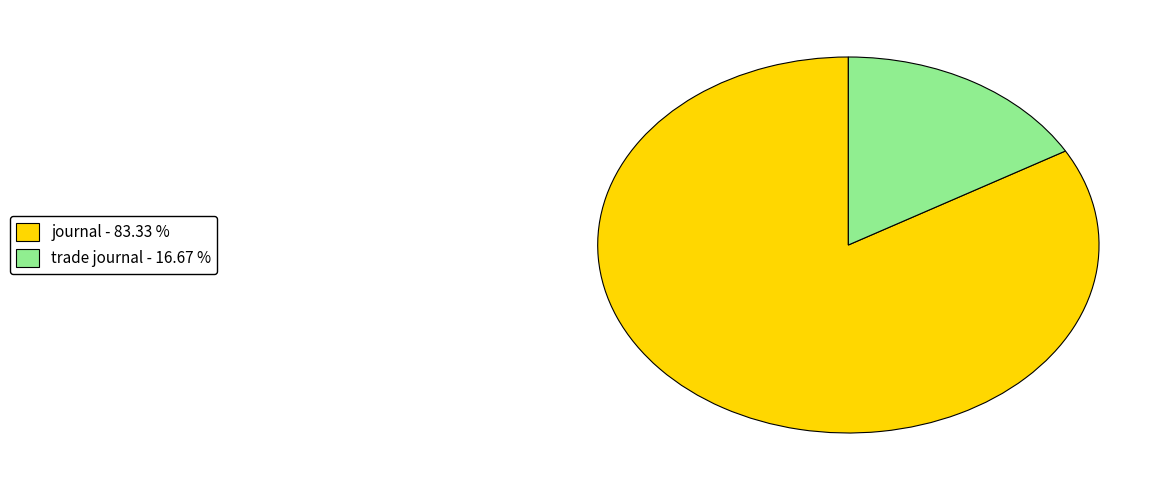

Count the number of slices in the pie.

2